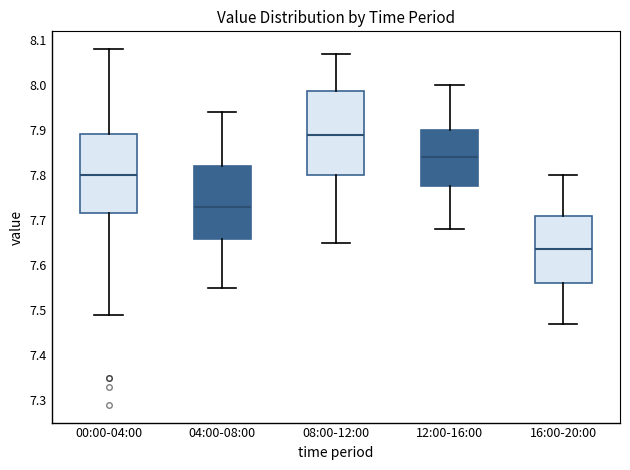

Which box's median line is the highest?

08:00-12:00